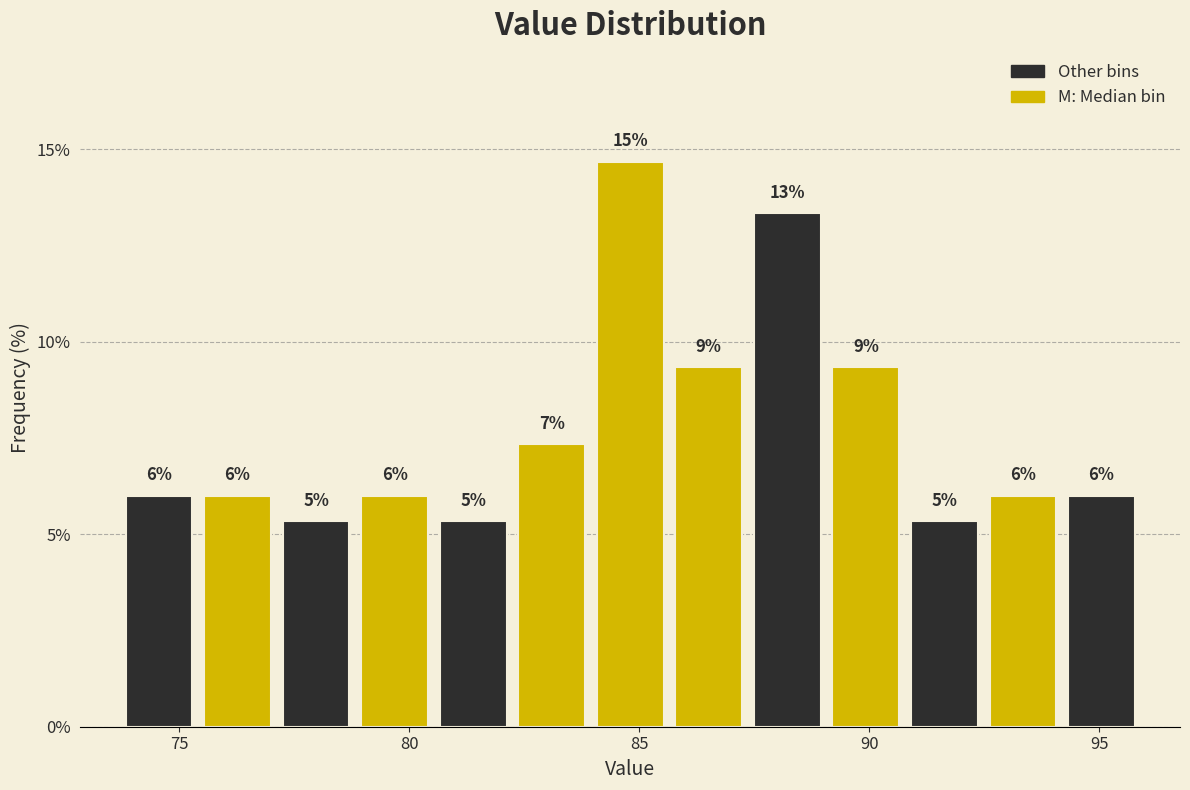

Read against the x-axis, roughly where is the centre of the tallest bar?

85.0